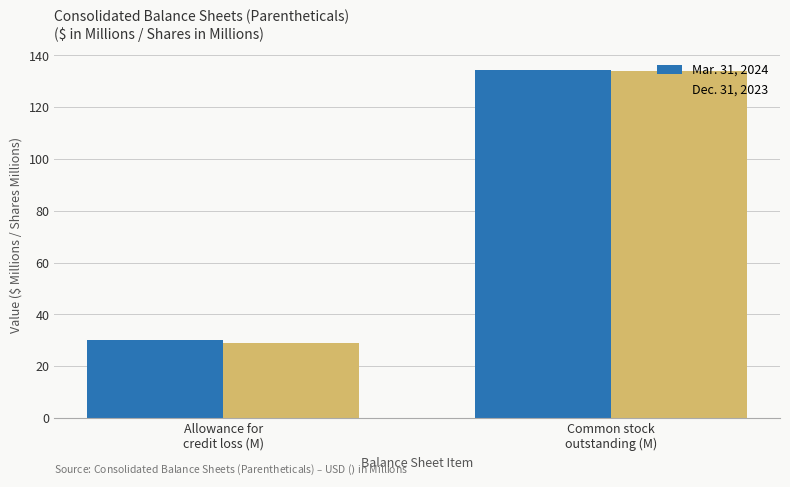

At which category does the chart reach its minimum across all series?

Allowance for
credit loss (M)